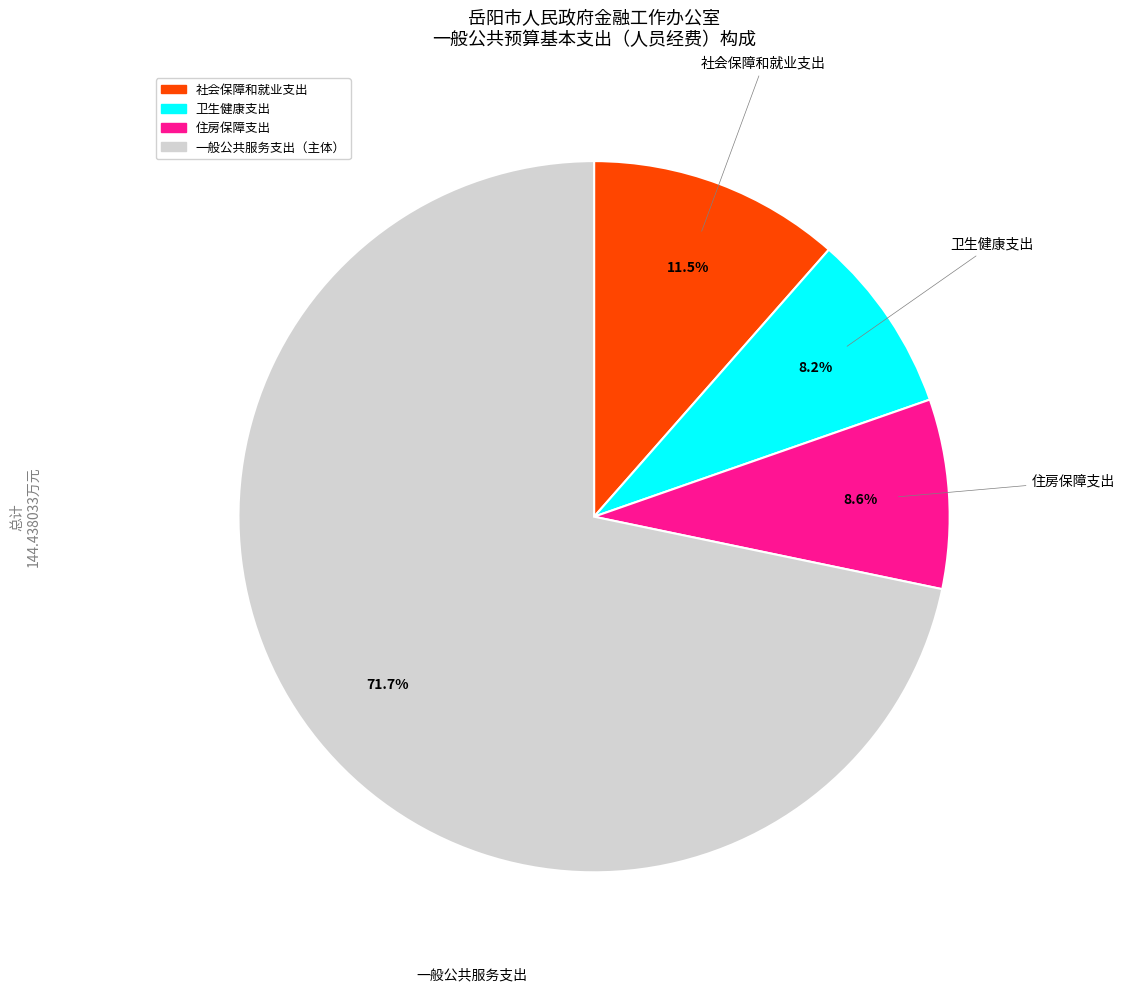

To the nearest percent, what is the difference between the largest and smallest slice percentages?

64%